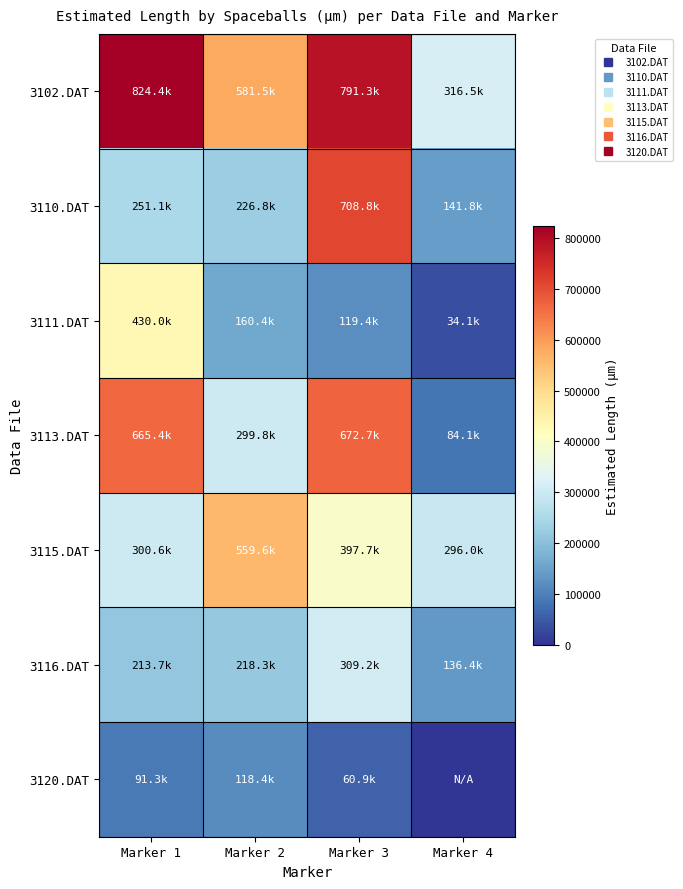

Reading left to right, list all the values displayed in this chart.

3102.DAT: Marker 1=824382.9	Marker 2=581484.4	Marker 3=791260.4	Marker 4=316504.2
3110.DAT: Marker 1=251110.2	Marker 2=226809.2	Marker 3=708778.6	Marker 4=141755.7
3111.DAT: Marker 1=429999.9	Marker 2=160396.8	Marker 3=119444.4	Marker 4=34127.0
3113.DAT: Marker 1=665411.1	Marker 2=299800.6	Marker 3=672723.3	Marker 4=84090.4
3115.DAT: Marker 1=300622.9	Marker 2=559621.0	Marker 3=397747.2	Marker 4=295997.9
3116.DAT: Marker 1=213734.1	Marker 2=218281.6	Marker 3=309232.3	Marker 4=136426.0
3120.DAT: Marker 1=91299.6	Marker 2=118351.3	Marker 3=60866.4	Marker 4=0.0